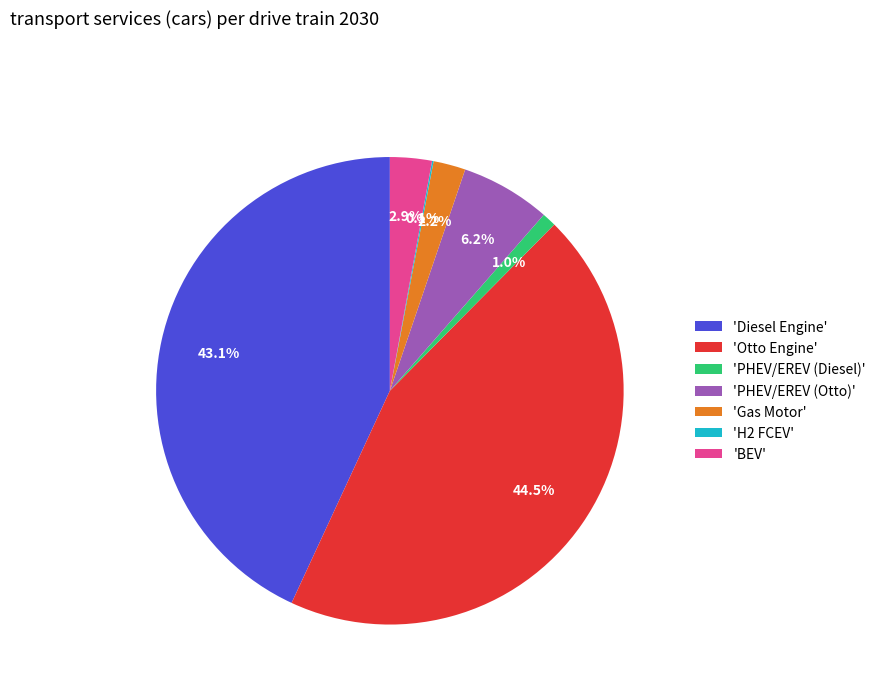

To the nearest percent, what is the difference between the largest and smallest slice percentages?

44%